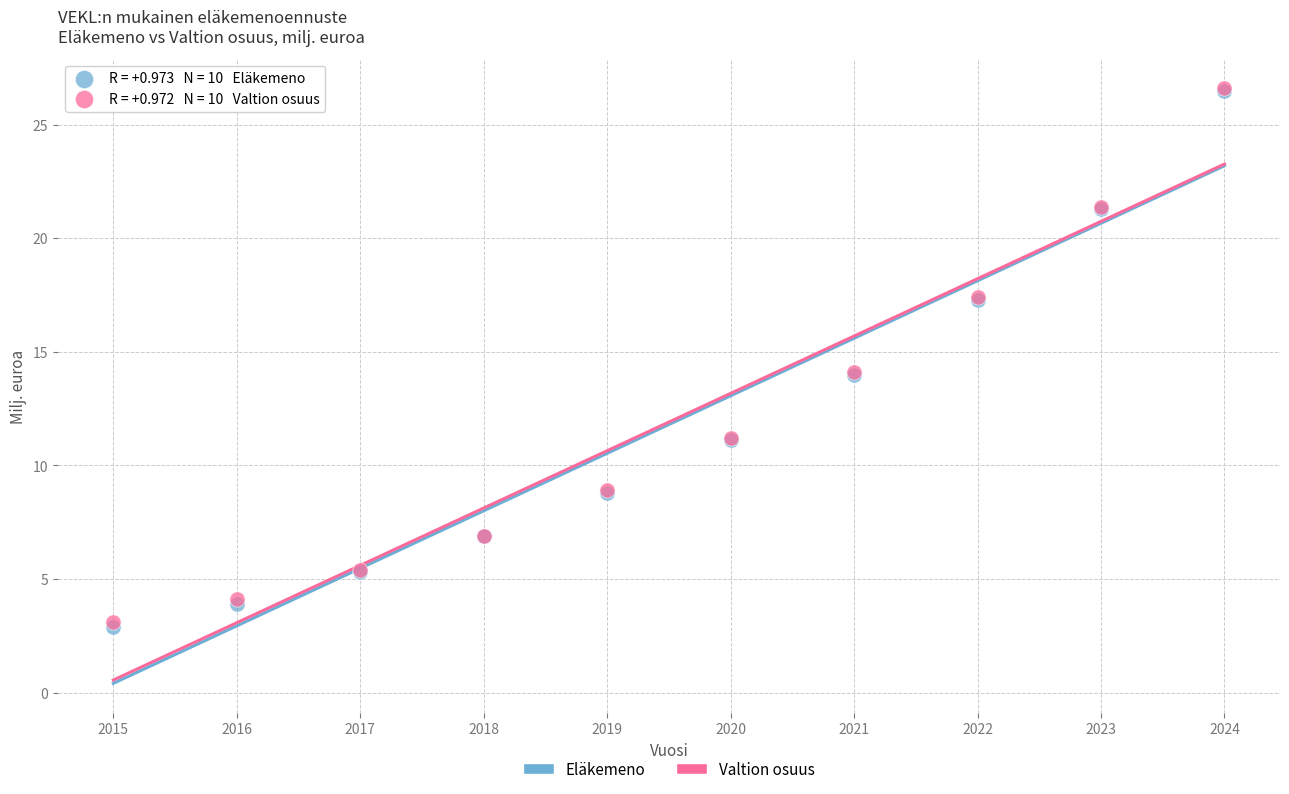

What are all the series names shown in the legend?

Eläkemeno, Valtion osuus